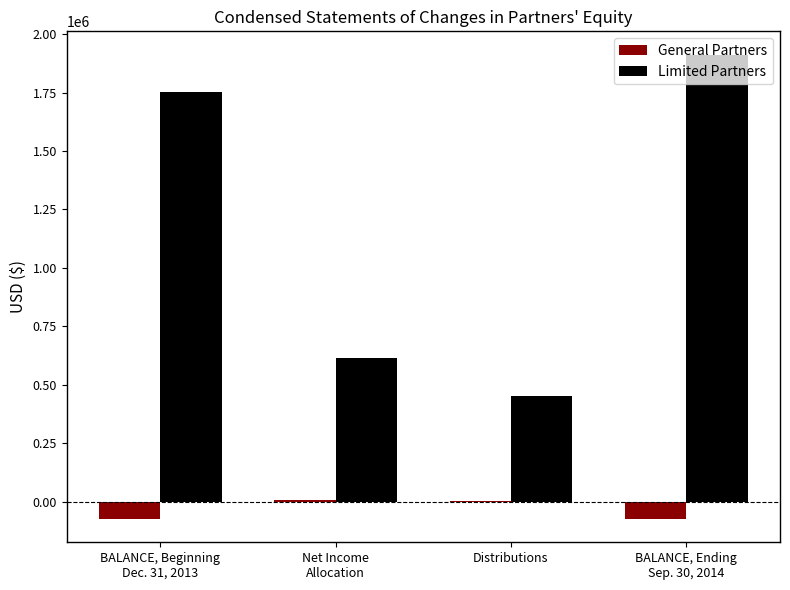

What is the maximum value shown in the chart?

1912874